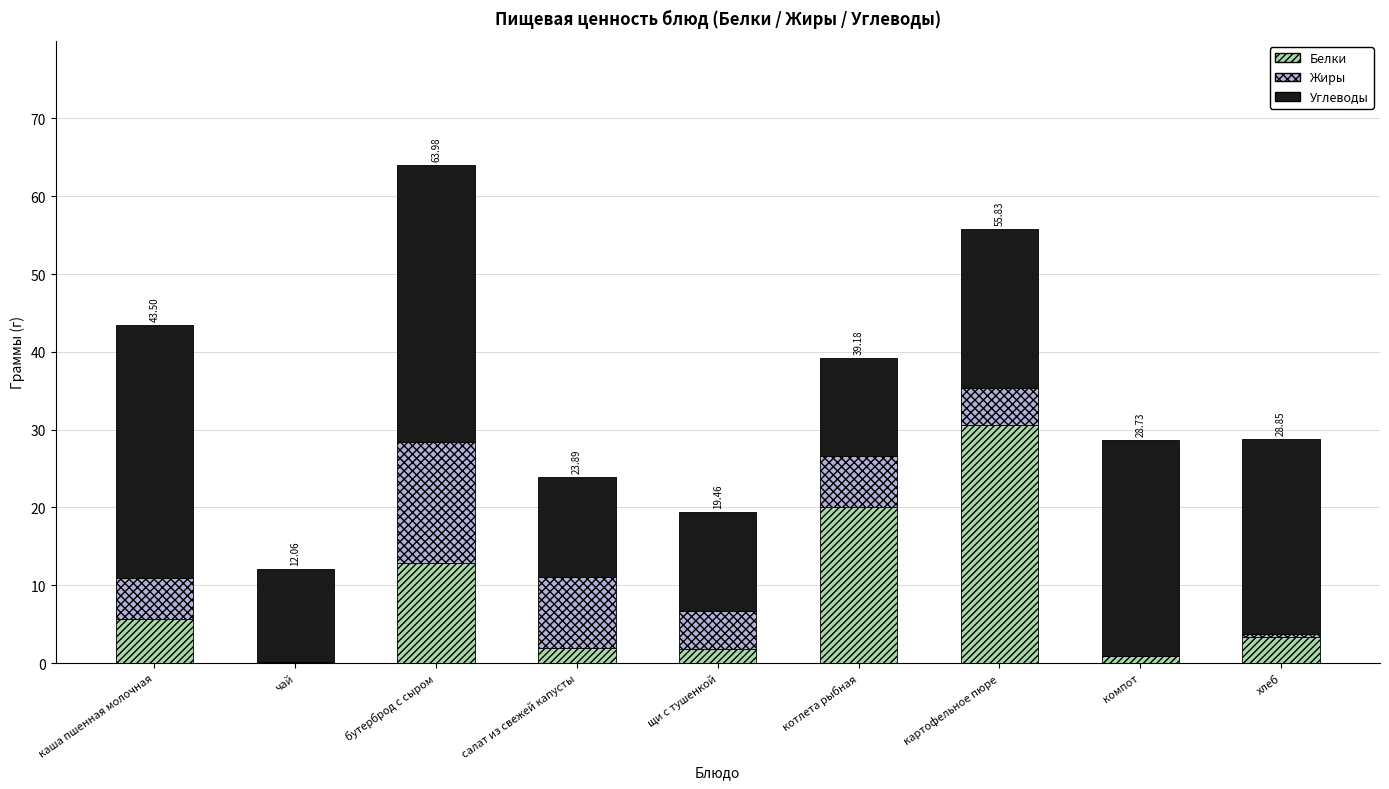

Which category has the highest value in the Белки series?

картофельное пюре